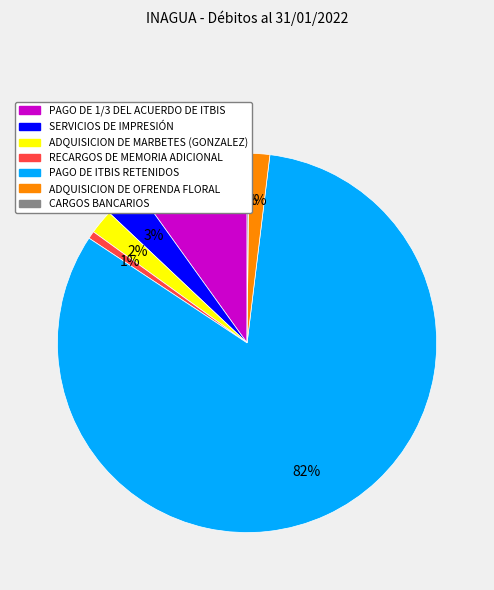

Is there a majority slice in this chart?

Yes